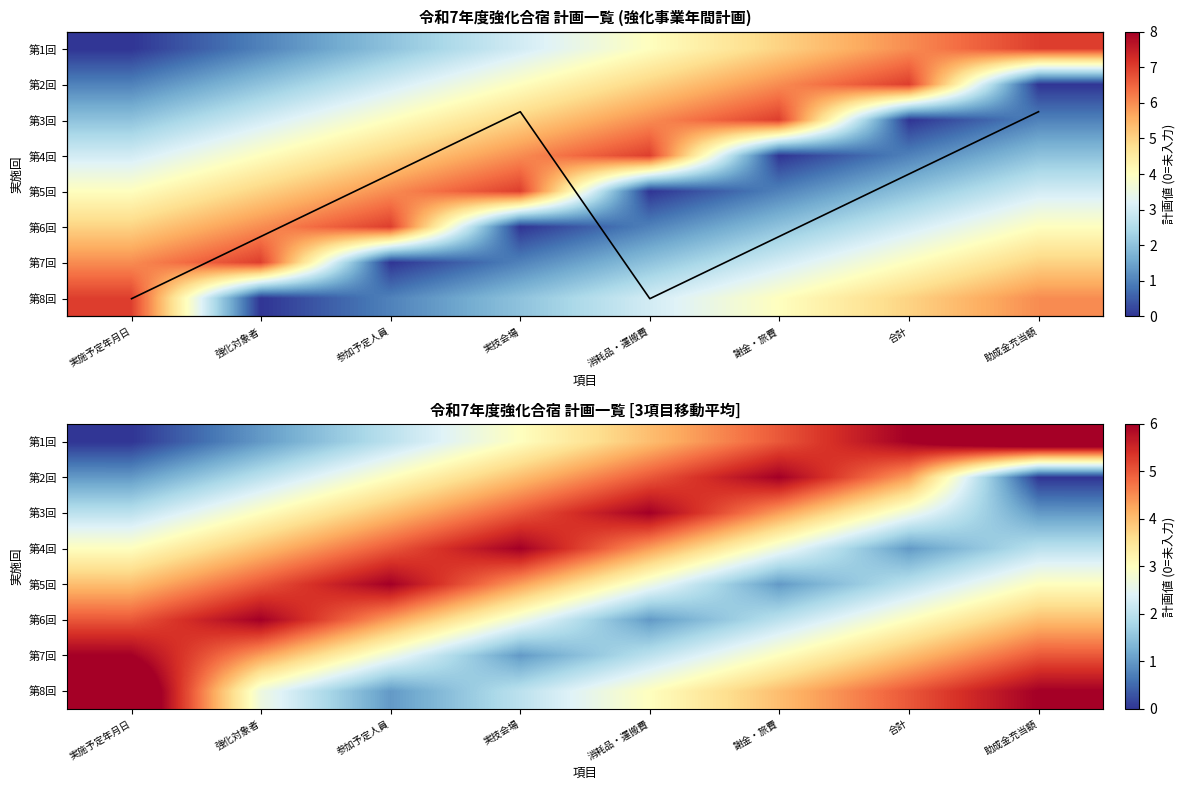

Count the 第3回 values in the range 2 to 5.

6